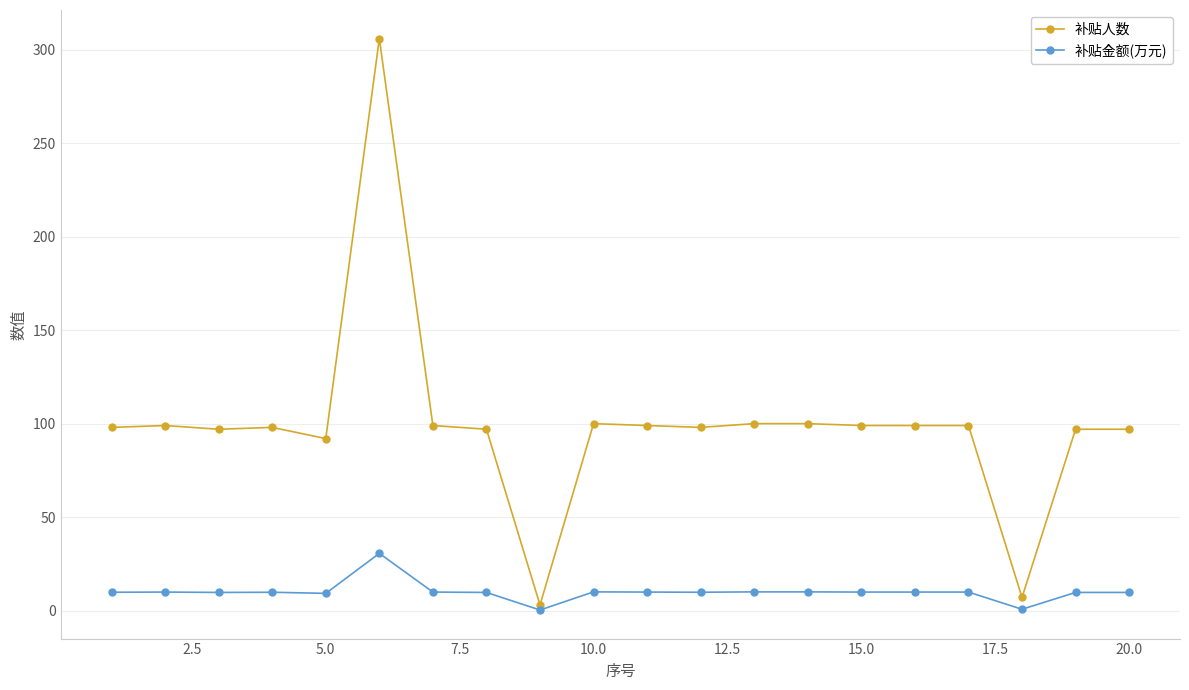

Which series has the largest total across all categories?

补贴人数